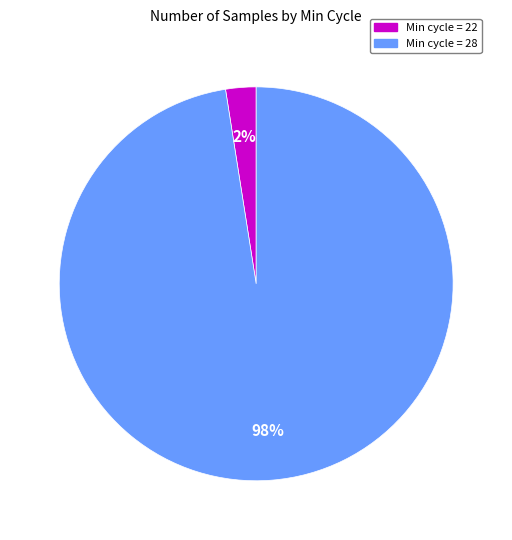

Is there a majority slice in this chart?

Yes